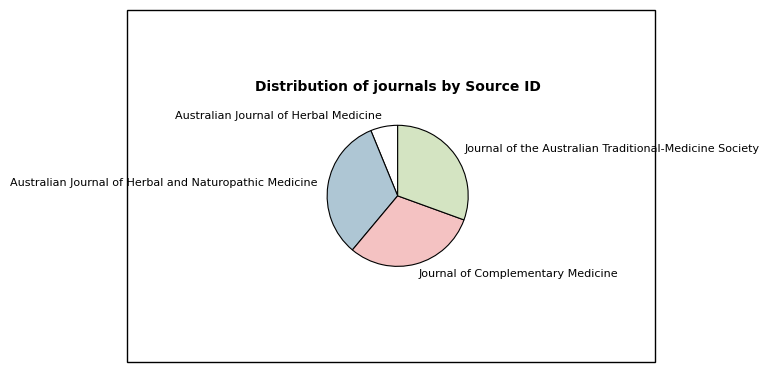

Combined, do Australian Journal of Herbal Medicine and Australian Journal of Herbal and Naturopathic Medicine account for over 50%?

No